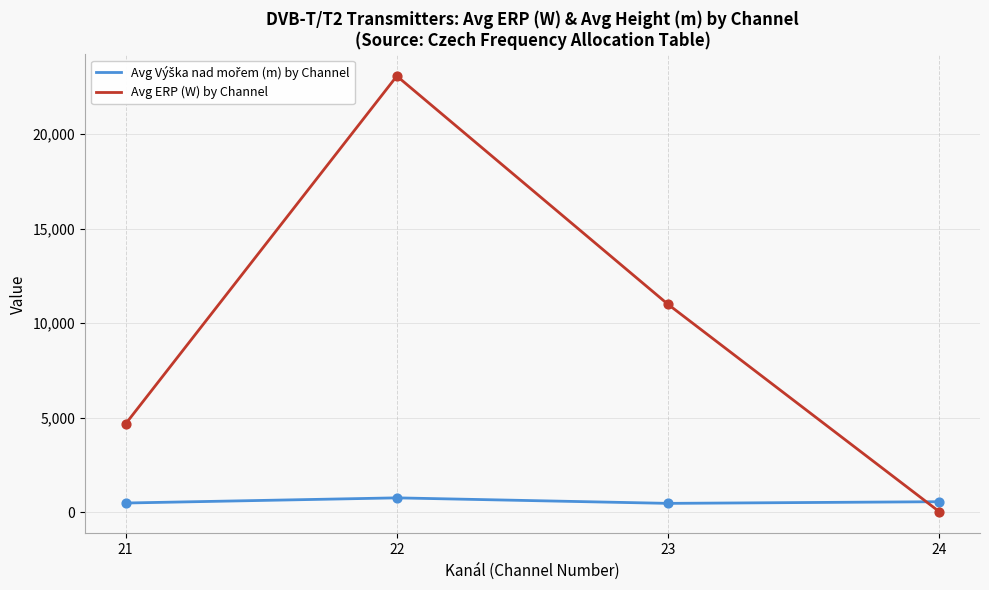

At how many categories does at least one series exceed 12741?

1